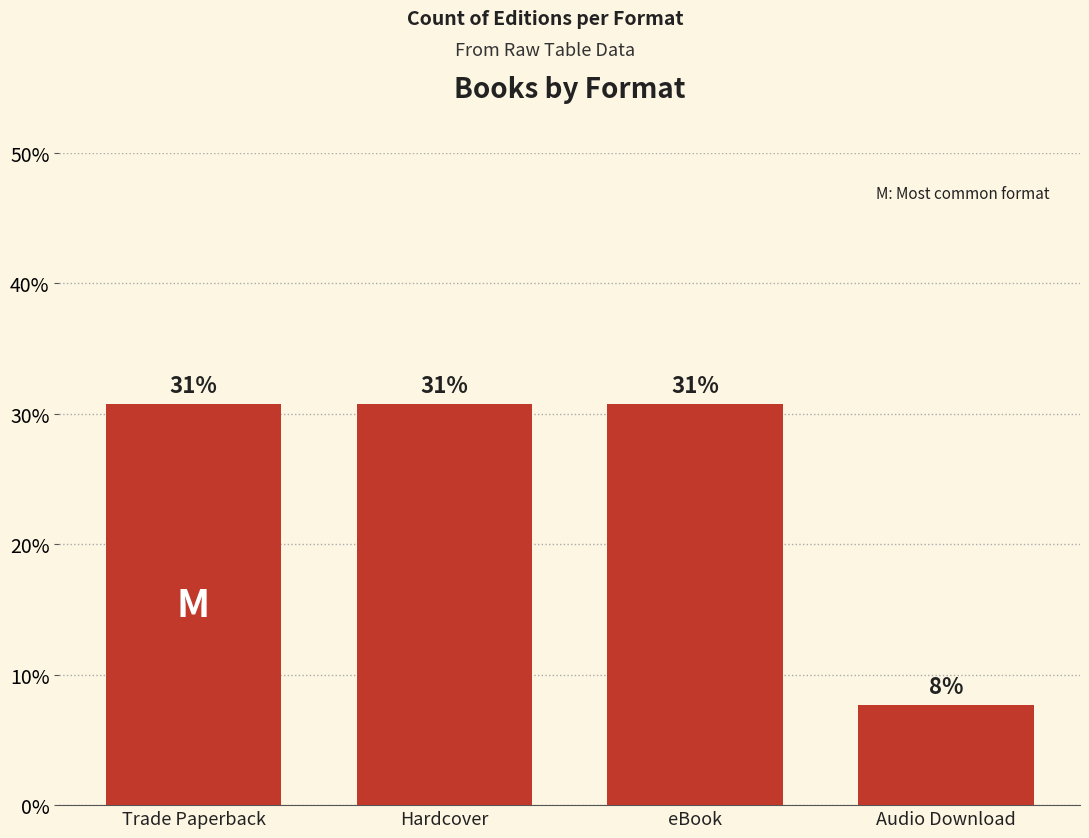

Are the bars horizontal?

No